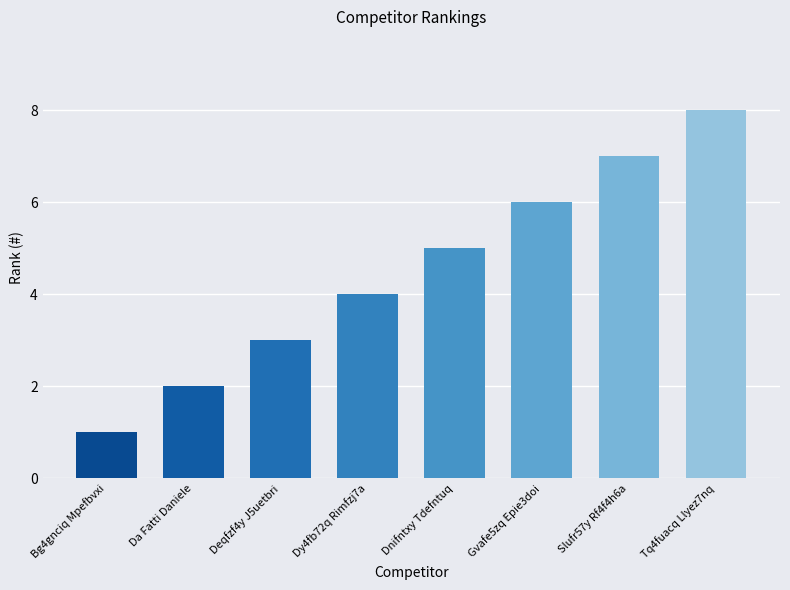

What is the ratio of the value at Da Fatti Daniele to the value at Deqfzf4y J5uetbri?

0.7